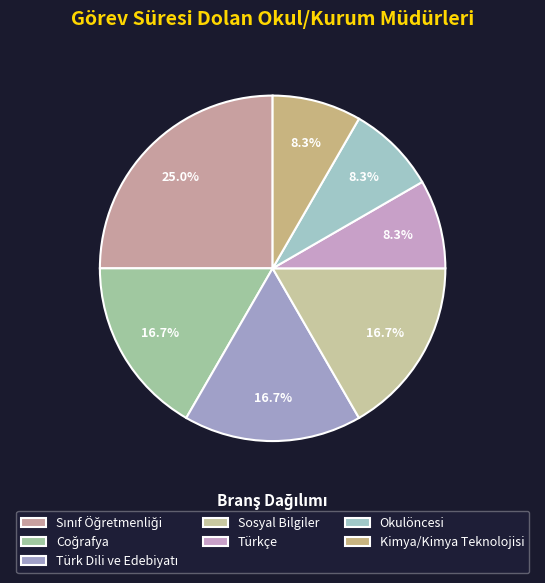

Does any single category account for the majority?

No